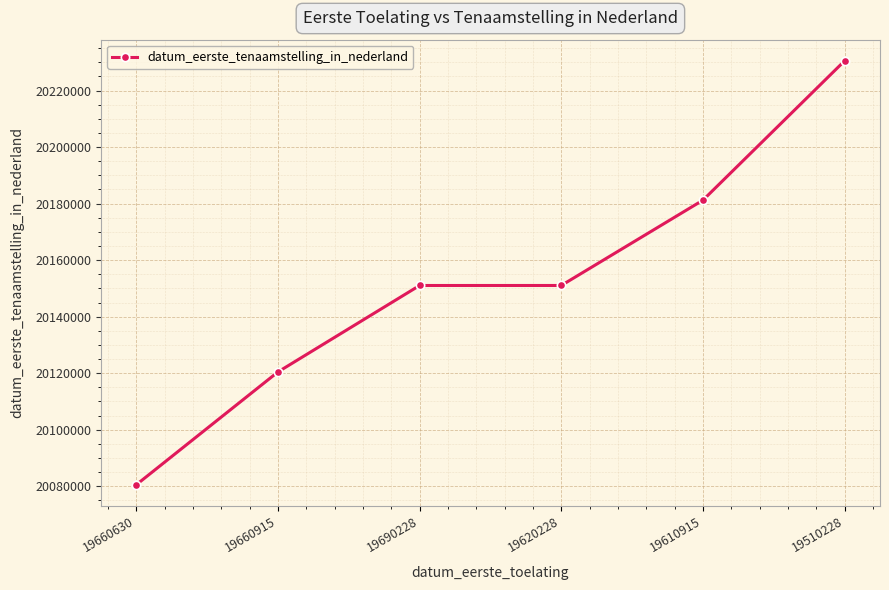

What is the maximum value shown in the chart?

20230511